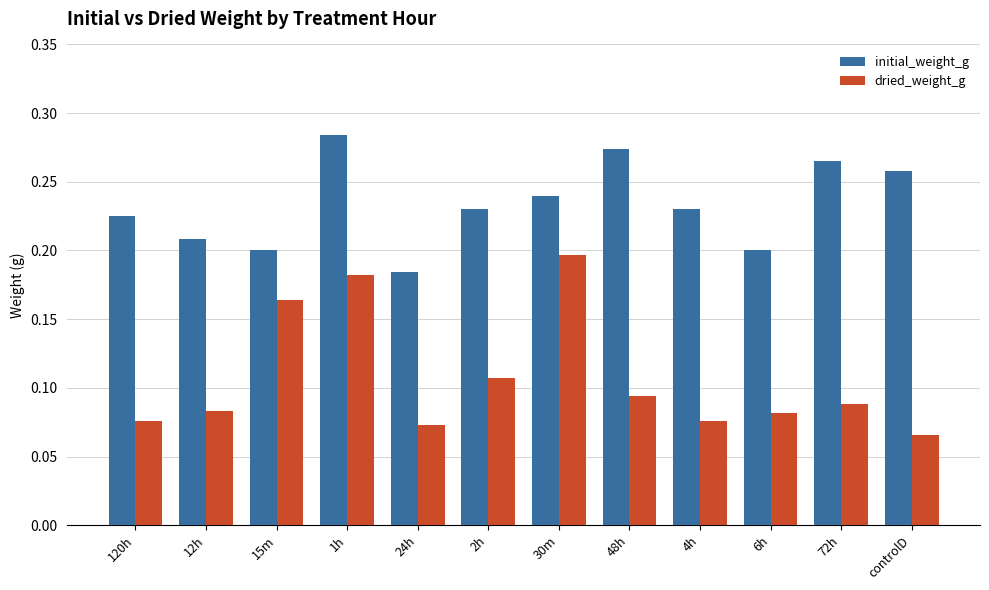

What is the sum of all dried_weight_g values?

1.3